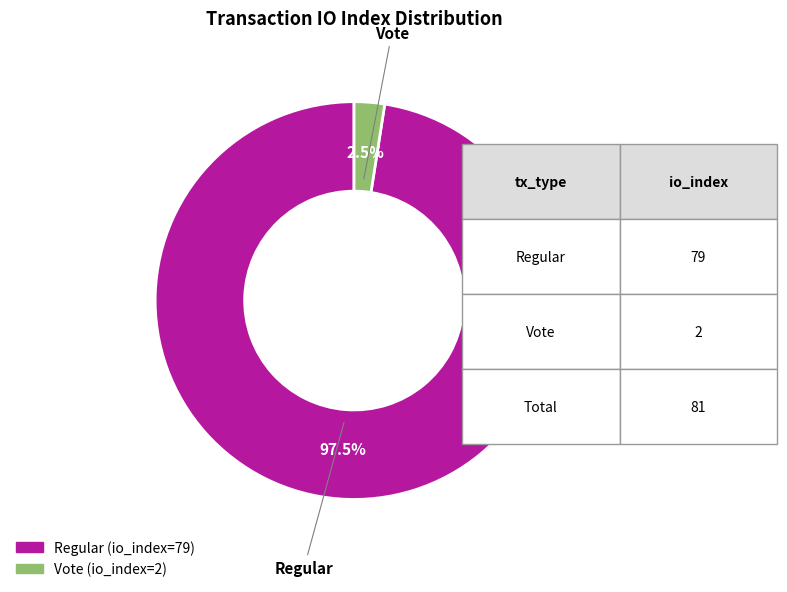

Does any single category account for the majority?

Yes